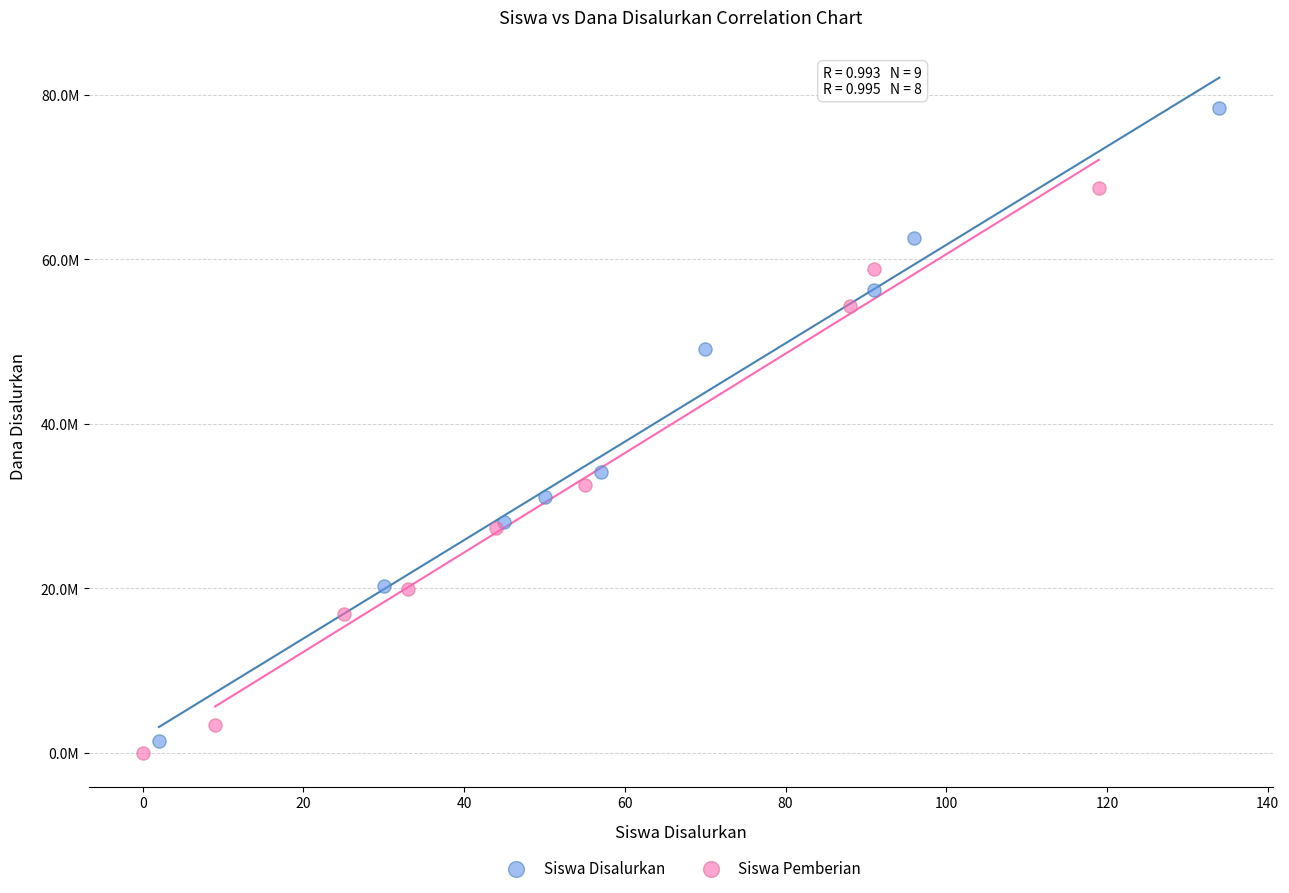

Which series contains the highest Y value?

Siswa Disalurkan